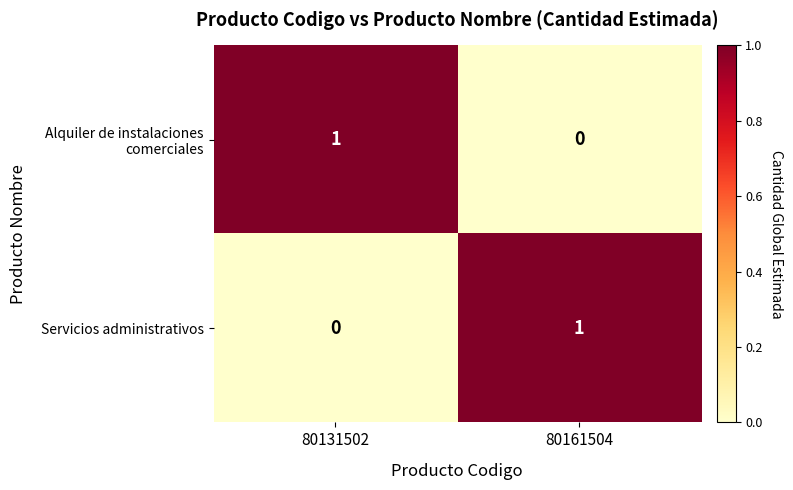

The Servicios administrativos series shows 1 at 80161504. True or false?

True